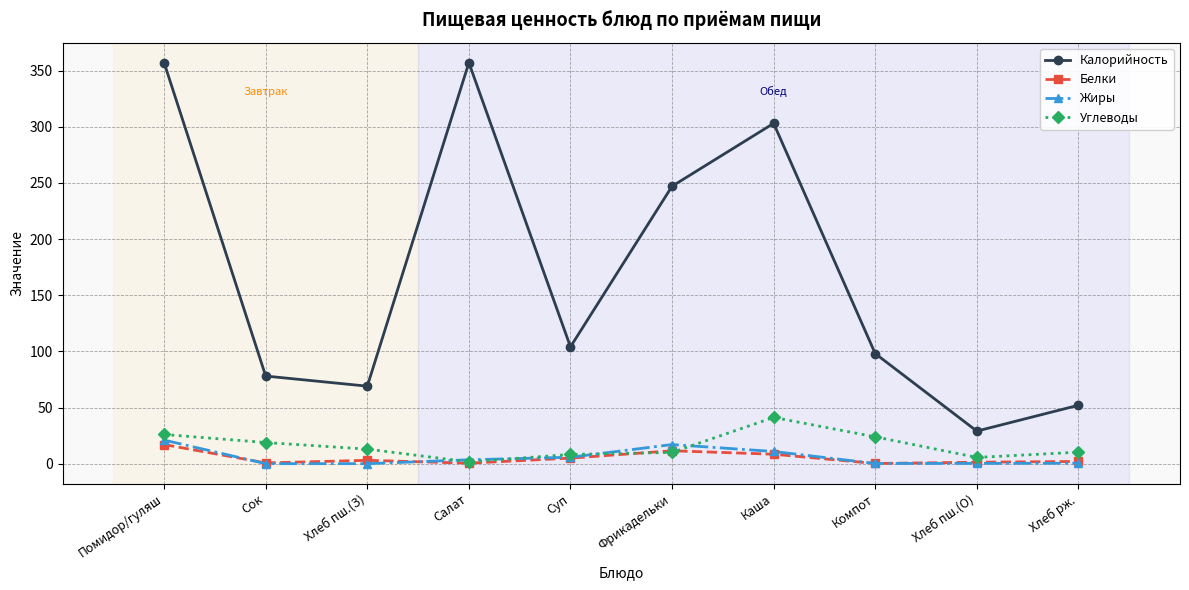

Where does the Белки series first go above 2?

Помидор/гуляш